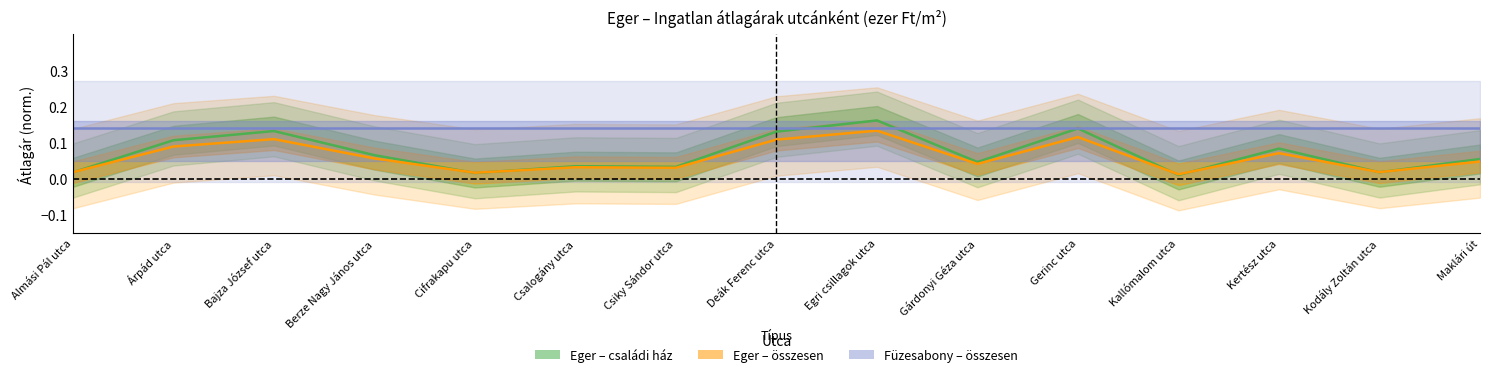

What position from the right is Csalogány utca?

10